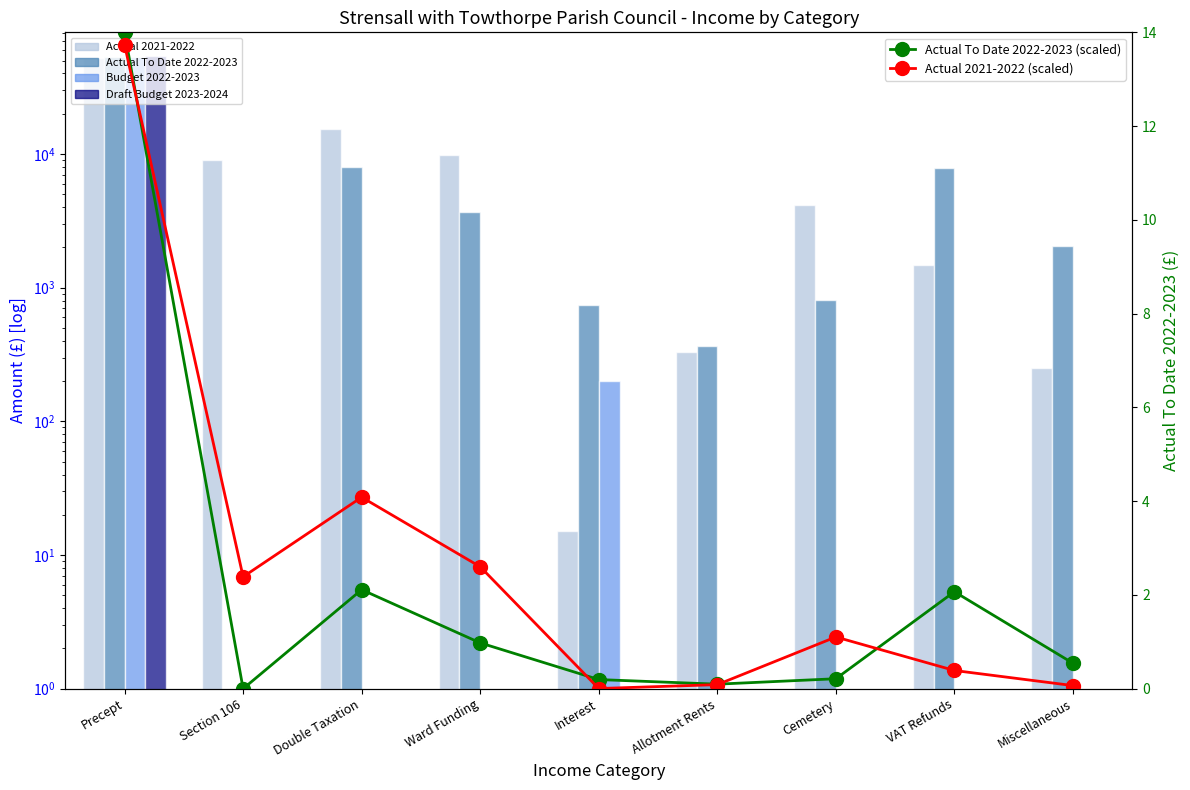

At which label is Actual To Date 2022-2023 closest to 26500?

Double Taxation